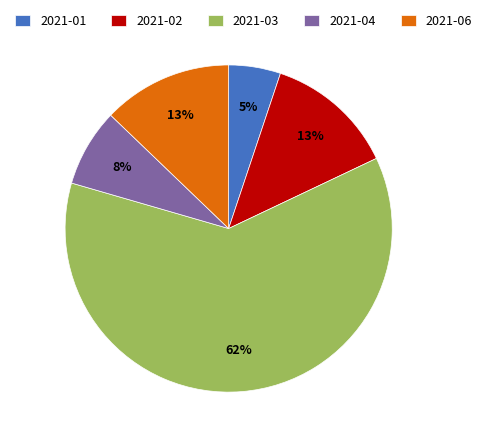

Between 2021-06 and 2021-01, which is larger?

2021-06